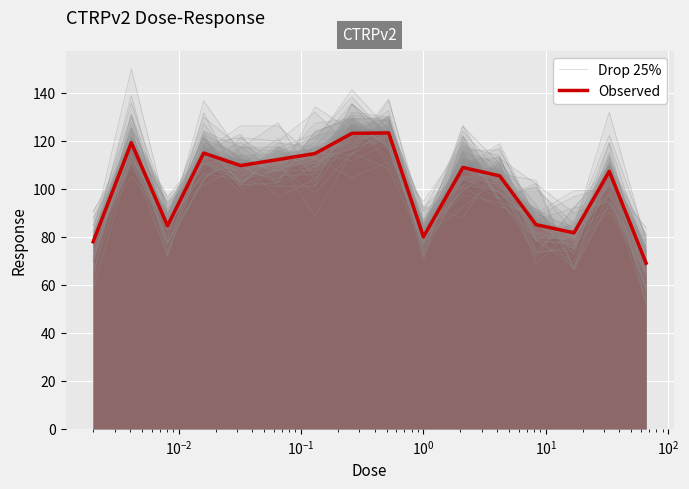

What is the minimum value shown in the chart?

64.5